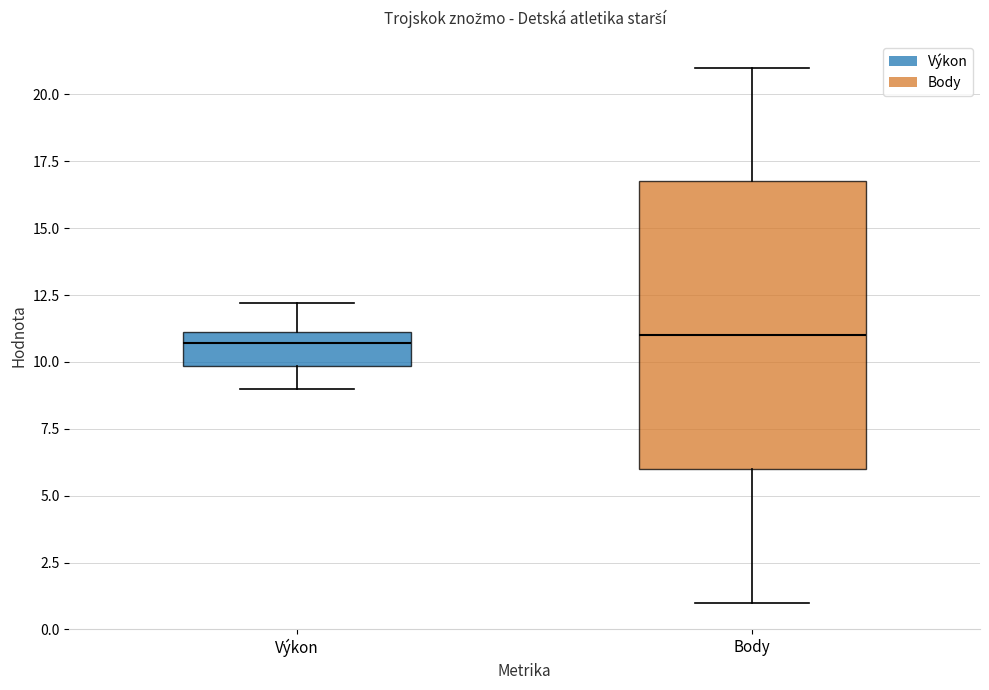

Where is the upper edge of the box for Body on the y-axis? The values are not printed on the chart, so give them approximately, as read against the axis.

17.0